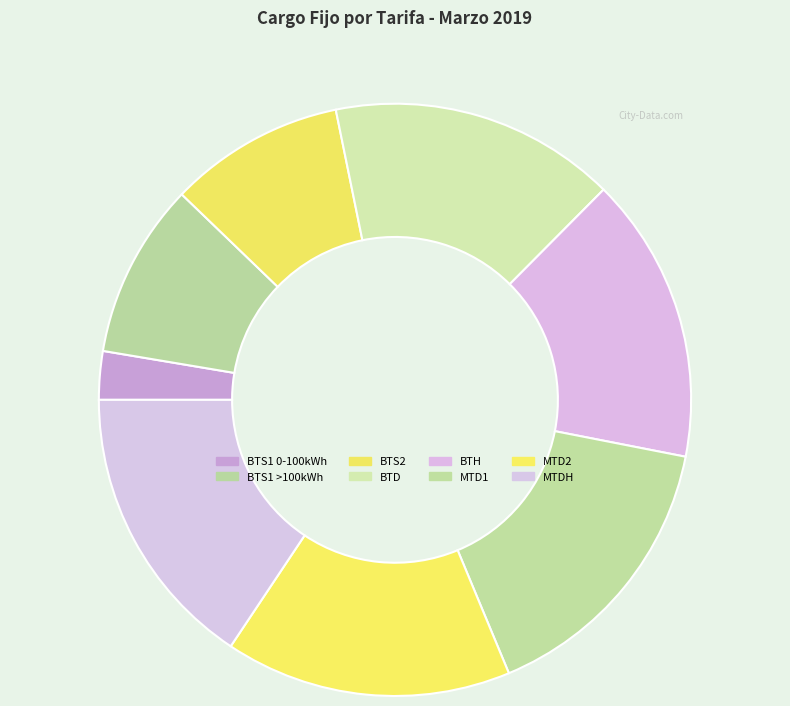

To the nearest percent, what is the average slice percentage?

12%